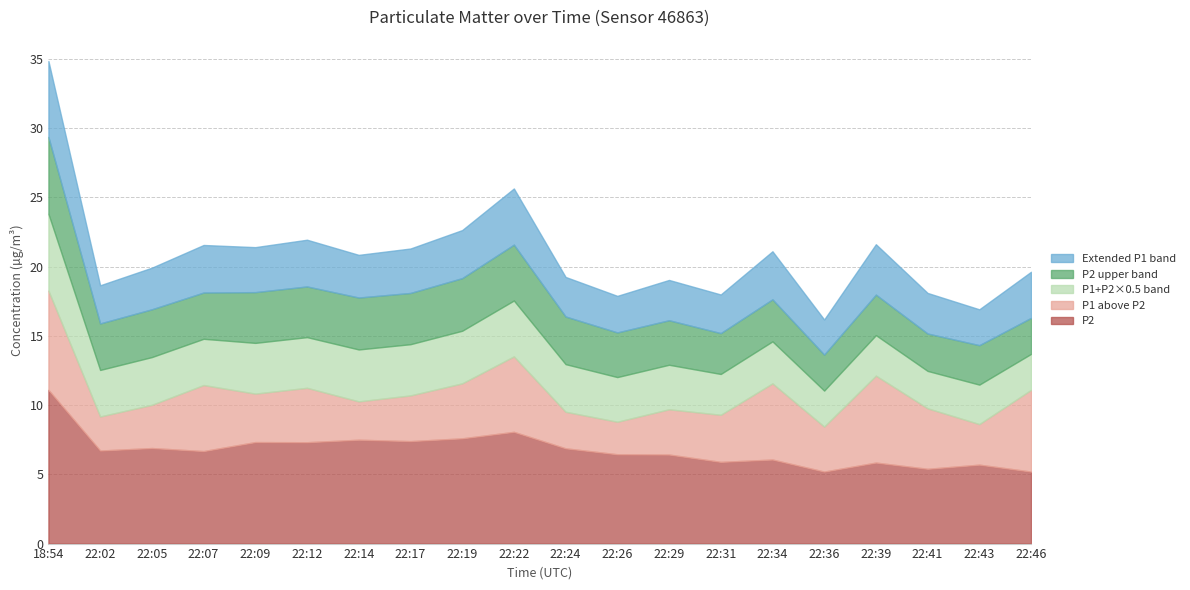

What is the sum of all P2 values?

135.7